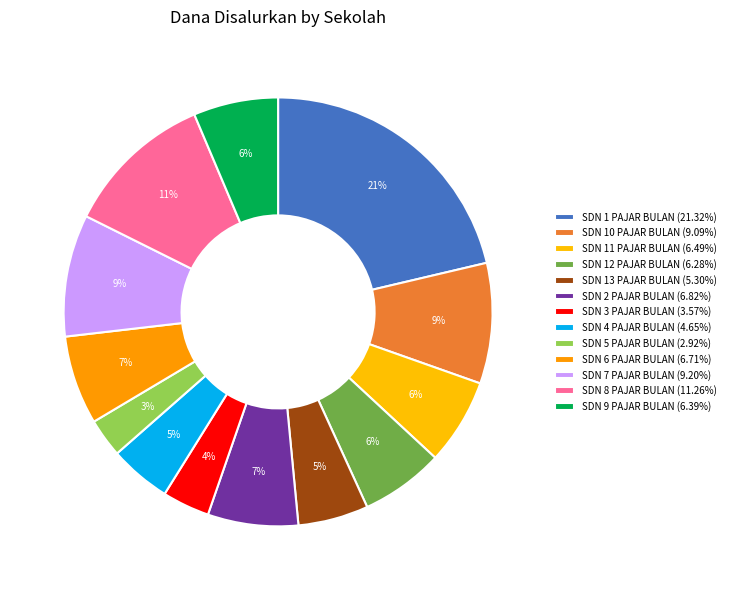

To the nearest percent, what is the difference between the largest and smallest slice percentages?

18%